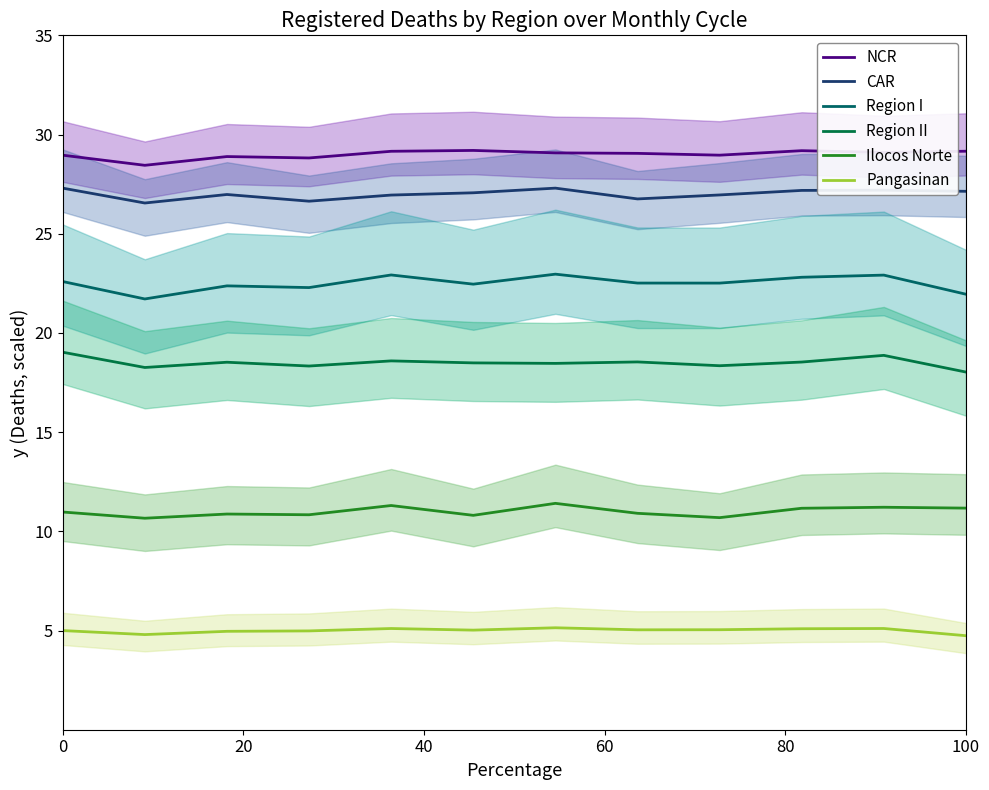

What are all the series names shown in the legend?

NCR, CAR, Region I, Region II, Ilocos Norte, Pangasinan